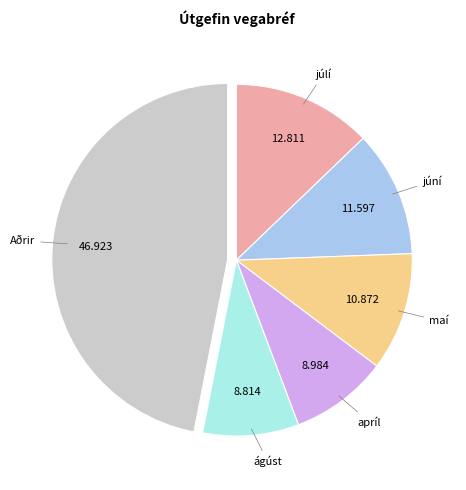

Is there a majority slice in this chart?

No